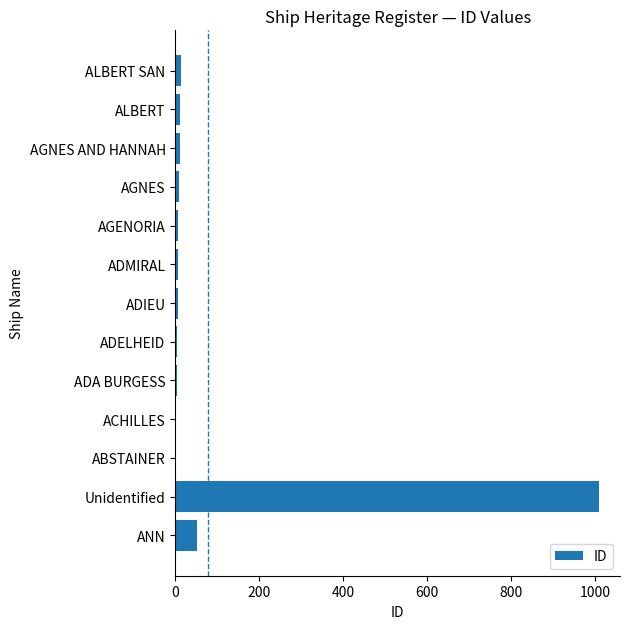

The value at 9 is 12. True or false?

False